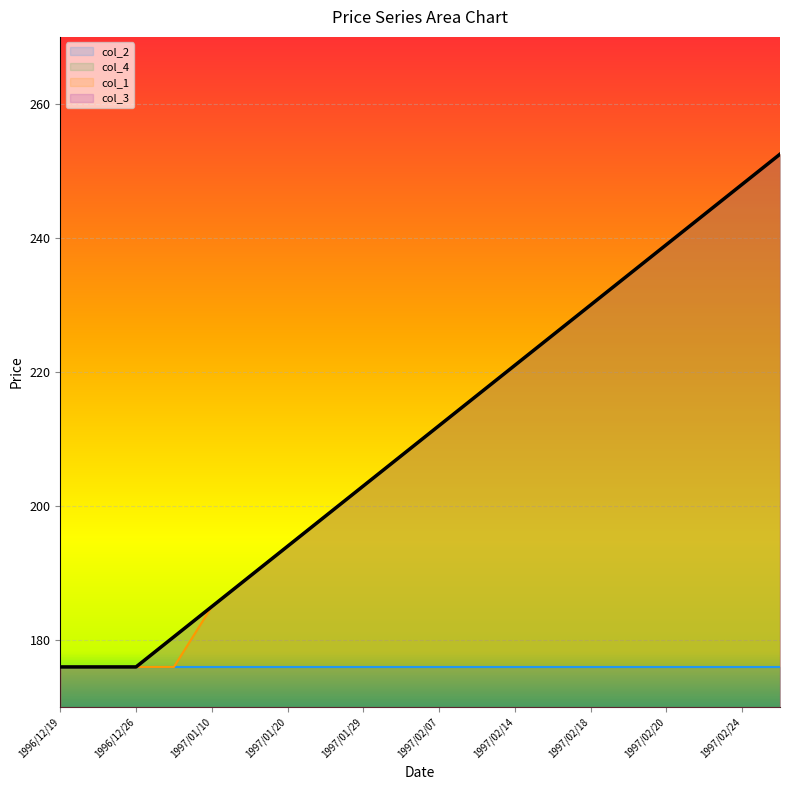

What is the label of the 11th point from the right?

1997/02/03